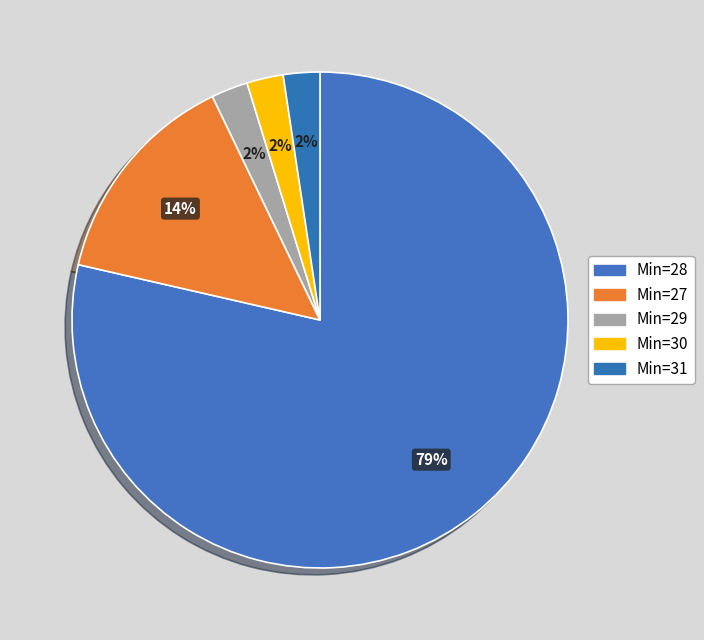

Count the number of slices in the pie.

5